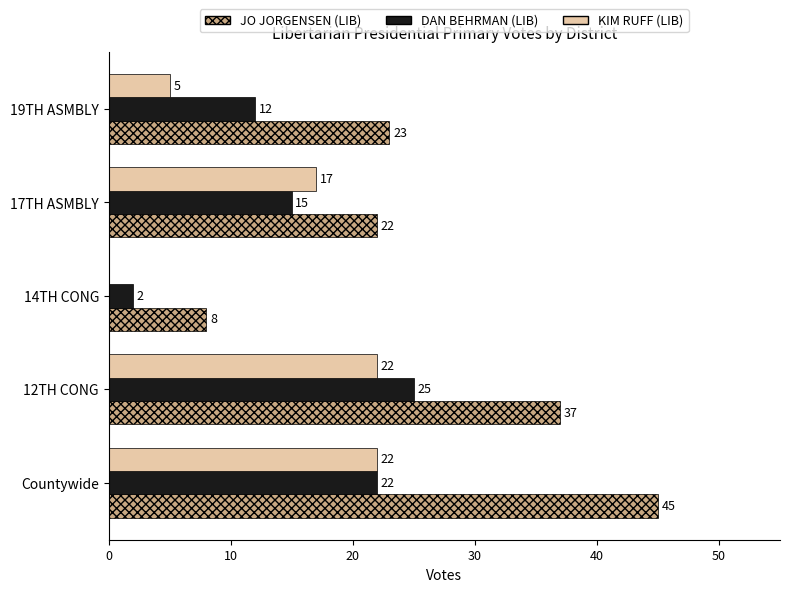

Between Countywide and 12TH CONG, which series saw the biggest shift?

JO JORGENSEN (LIB)